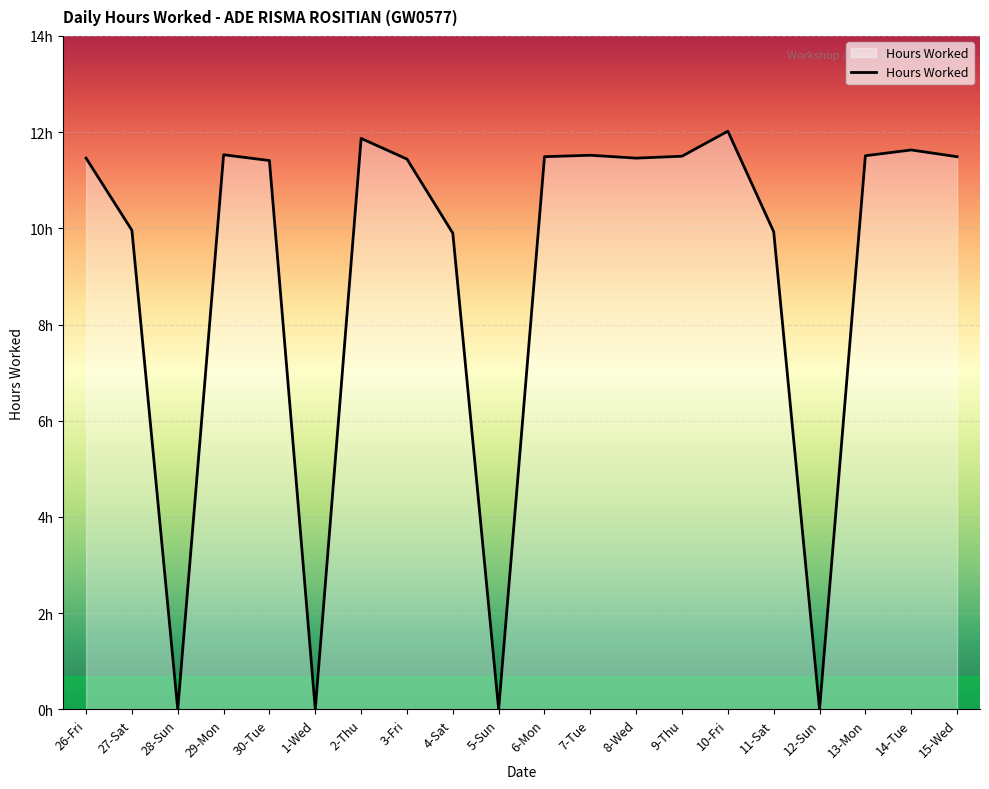

Is this an area chart (filled region under the line)?

Yes